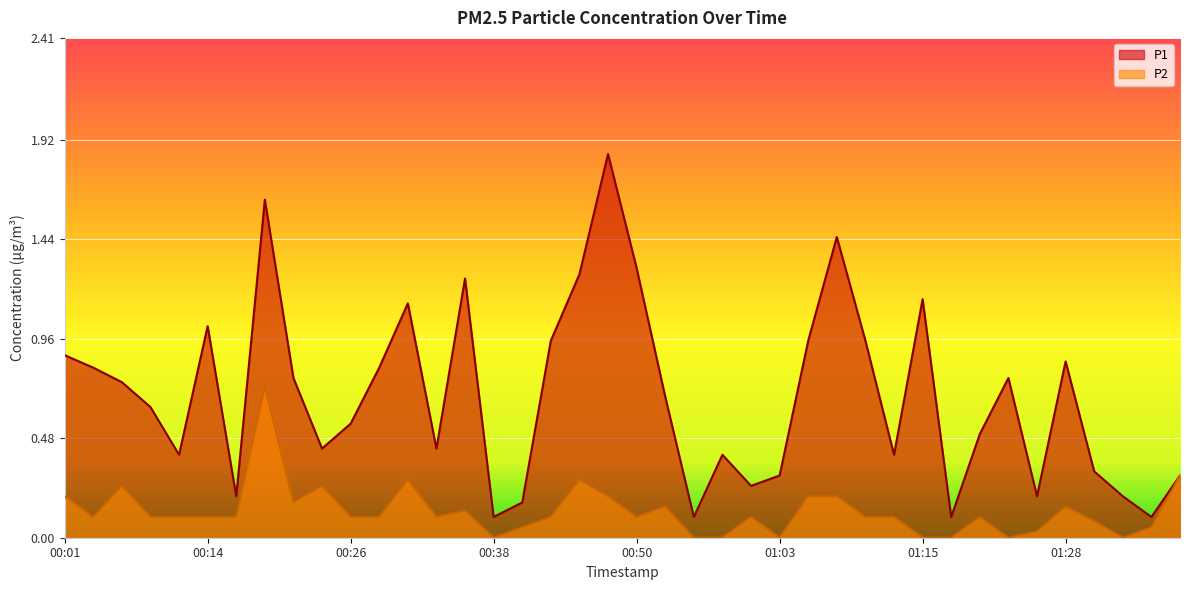

The P2 series shows 0.2 at 00:14. True or false?

False